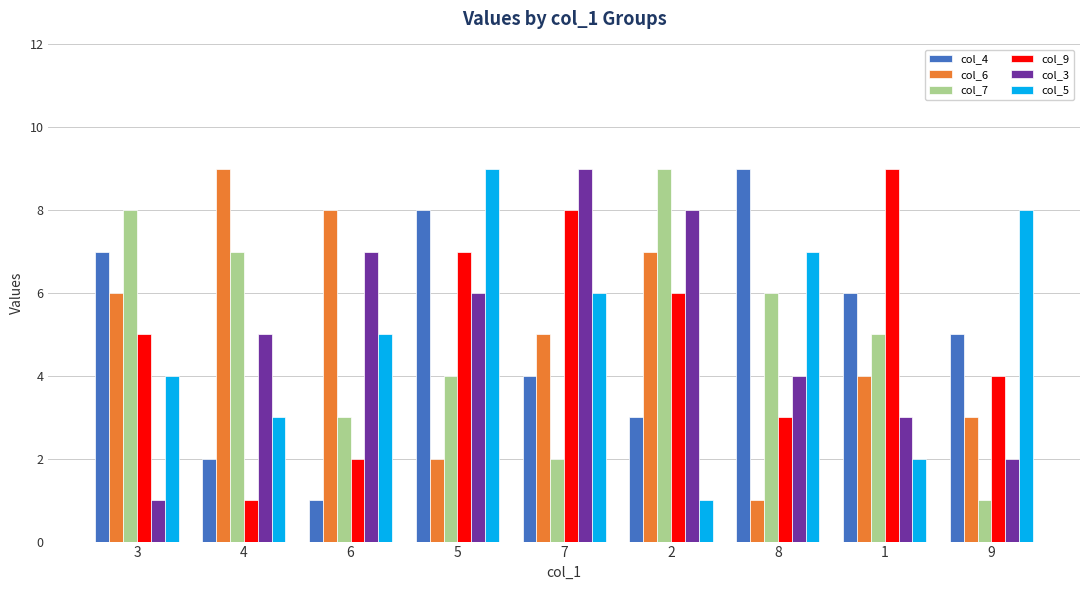

What is the value of the col_6 bar at the 7th from the left?

1